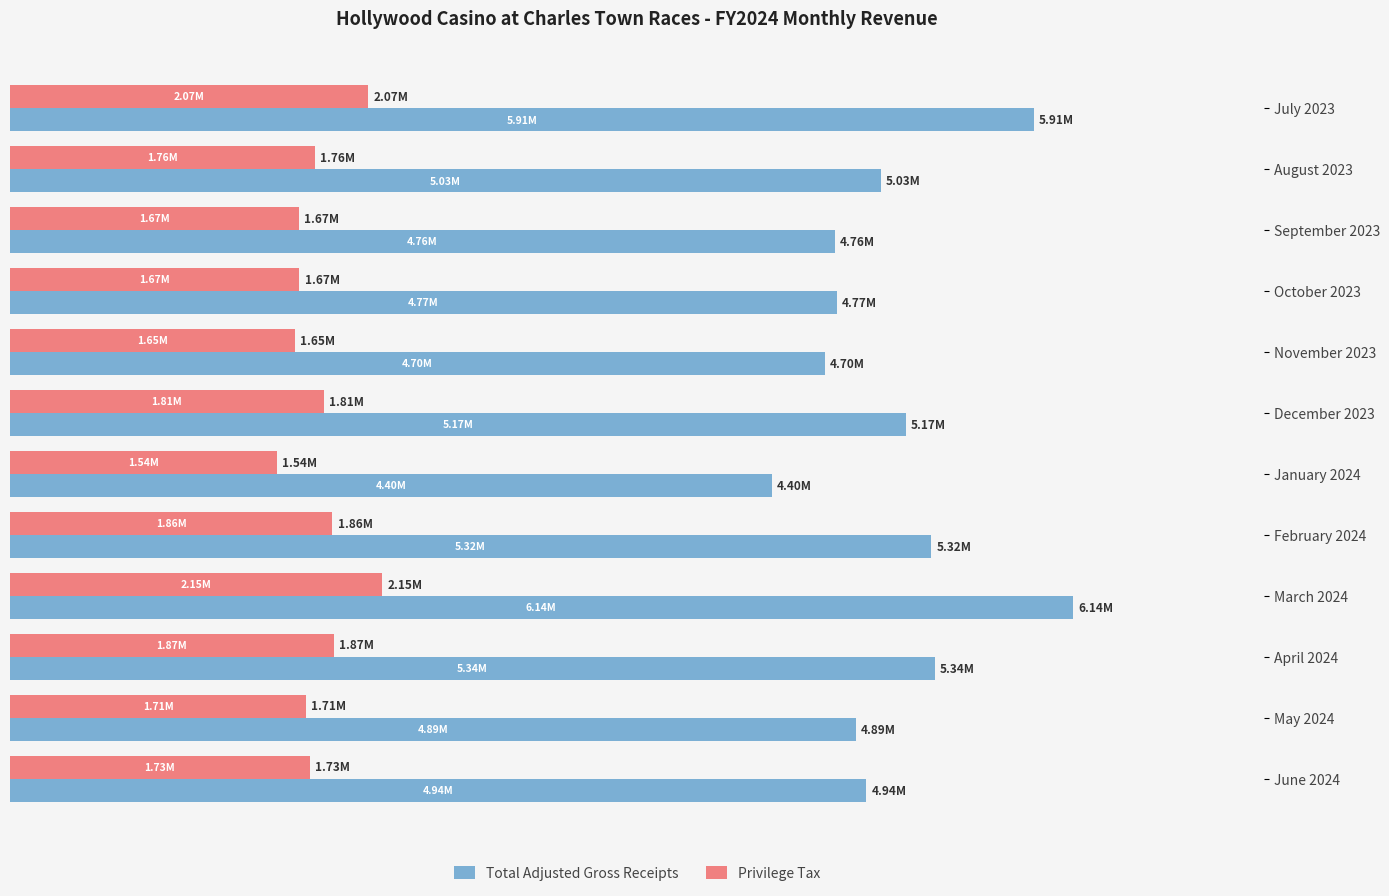

What are all the series names shown in the legend?

Total Adjusted Gross Receipts, Privilege Tax